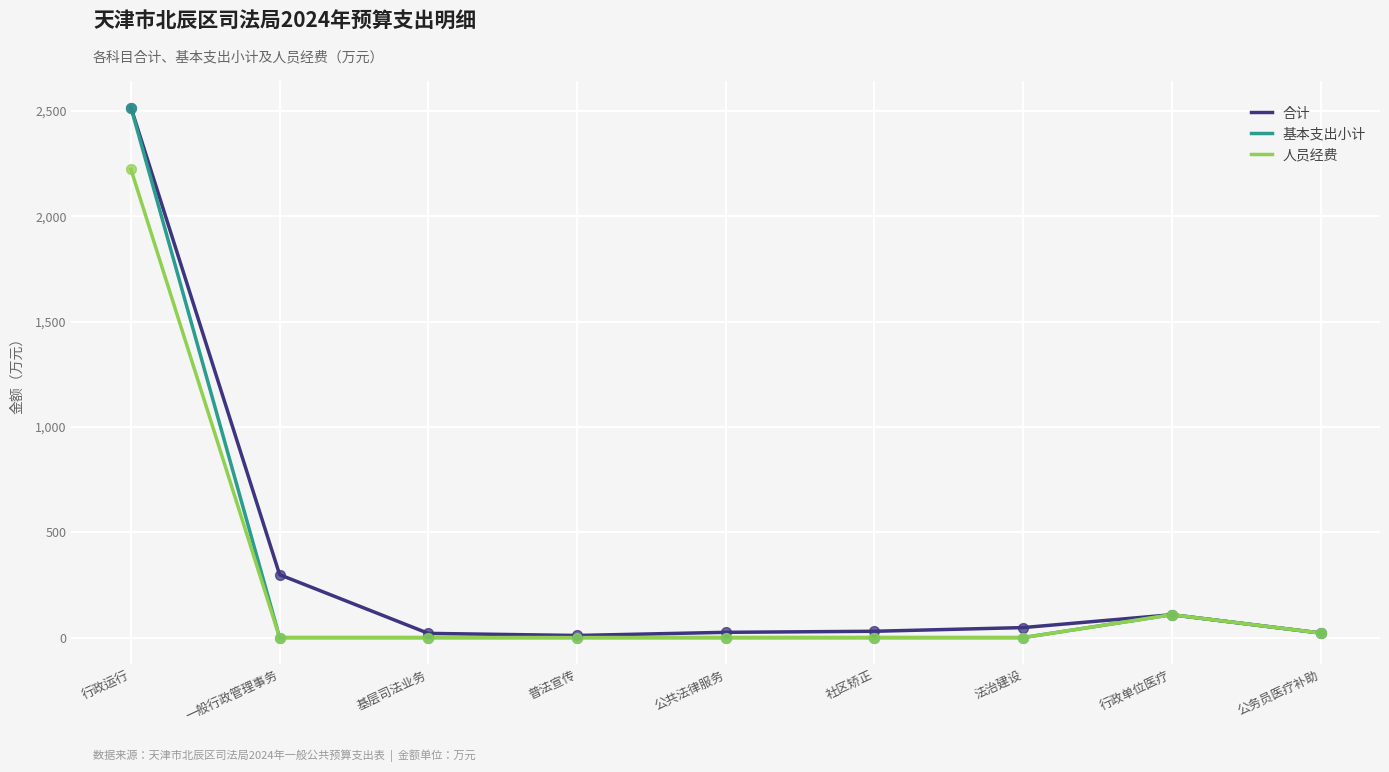

Is it true that 基本支出小计 equals 0.0 at 普法宣传?

True